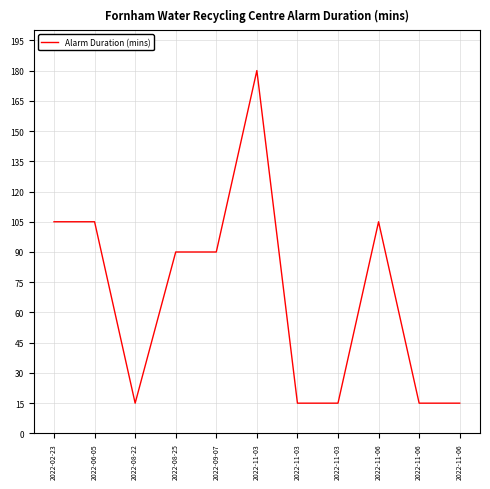

Is this an area chart (filled region under the line)?

No